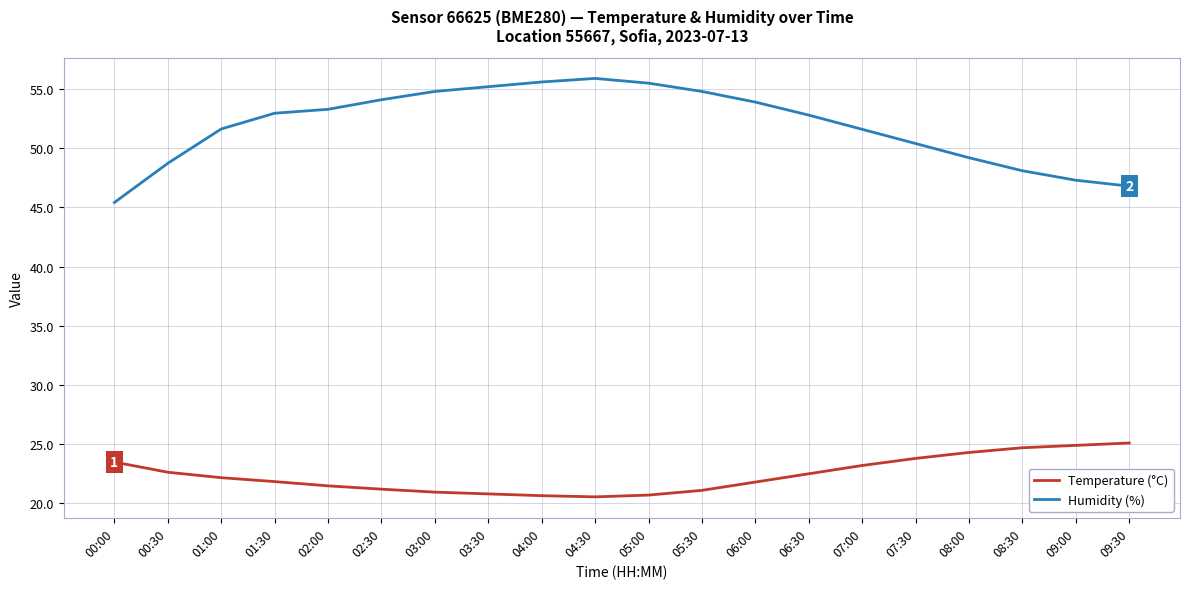

The Humidity (%) series shows 52.8 at 06:30. True or false?

True